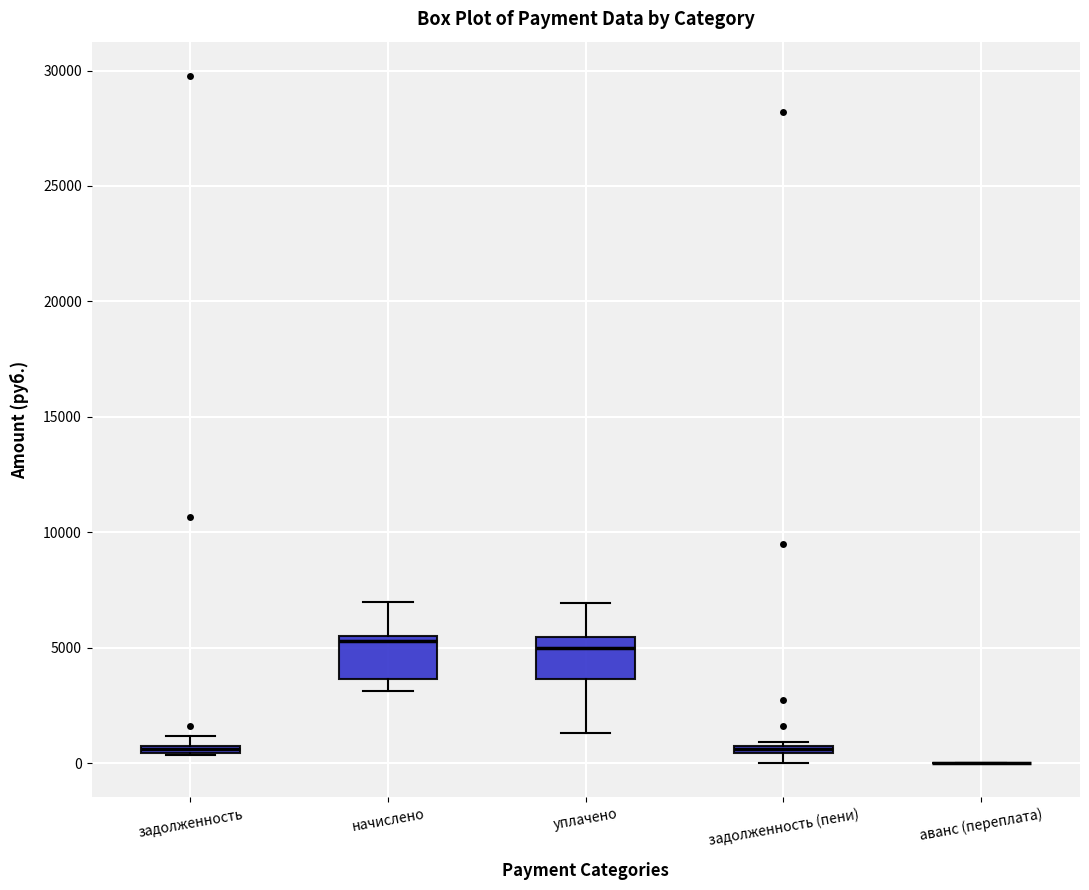

Where does the upper whisker of the box for начислено end on the y-axis? The values are not printed on the chart, so give them approximately, as read against the axis.

7000